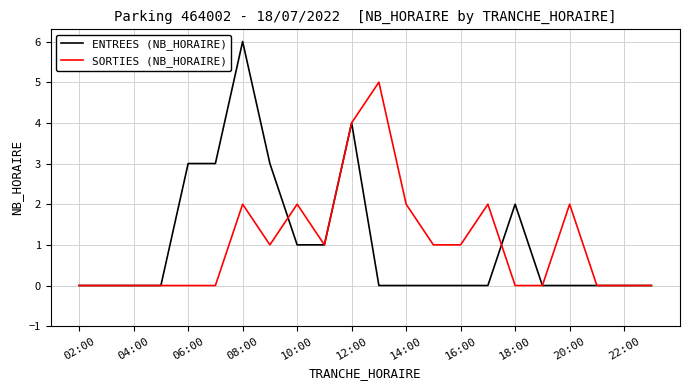

Which series has the largest range (max minus min)?

ENTREES (NB_HORAIRE)